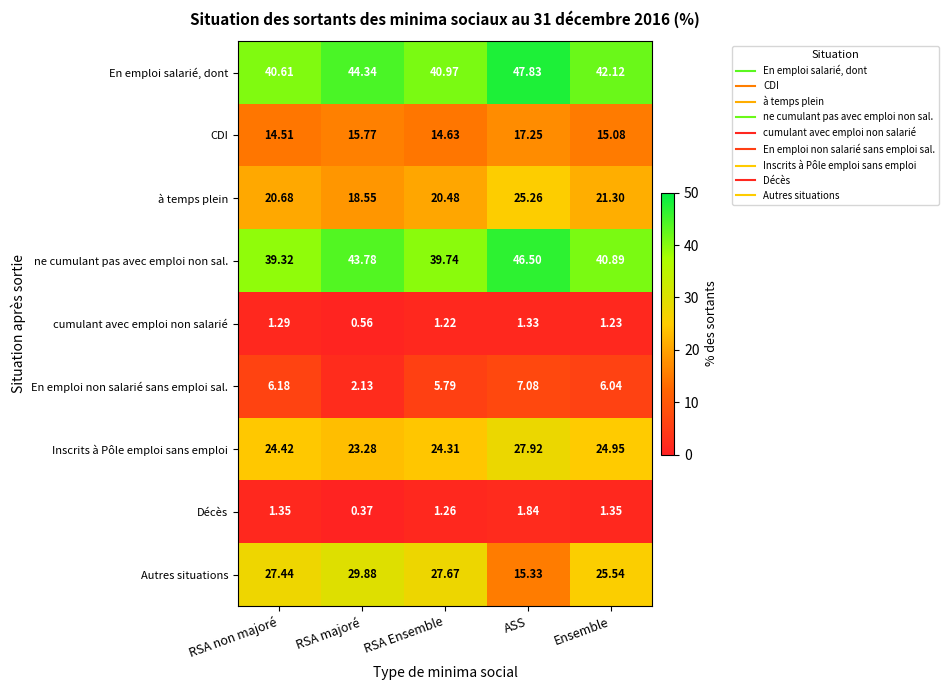

Where does the En emploi non salarié sans emploi sal. series first go above 6?

RSA non majoré